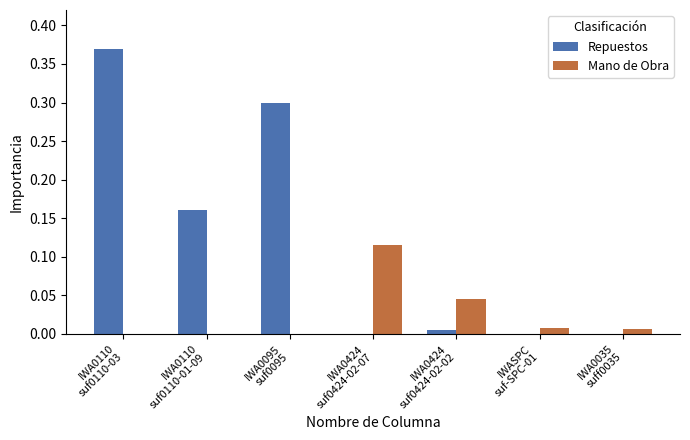

Is it true that Repuestos equals 0.5 at IWA0095
suf0095?

False